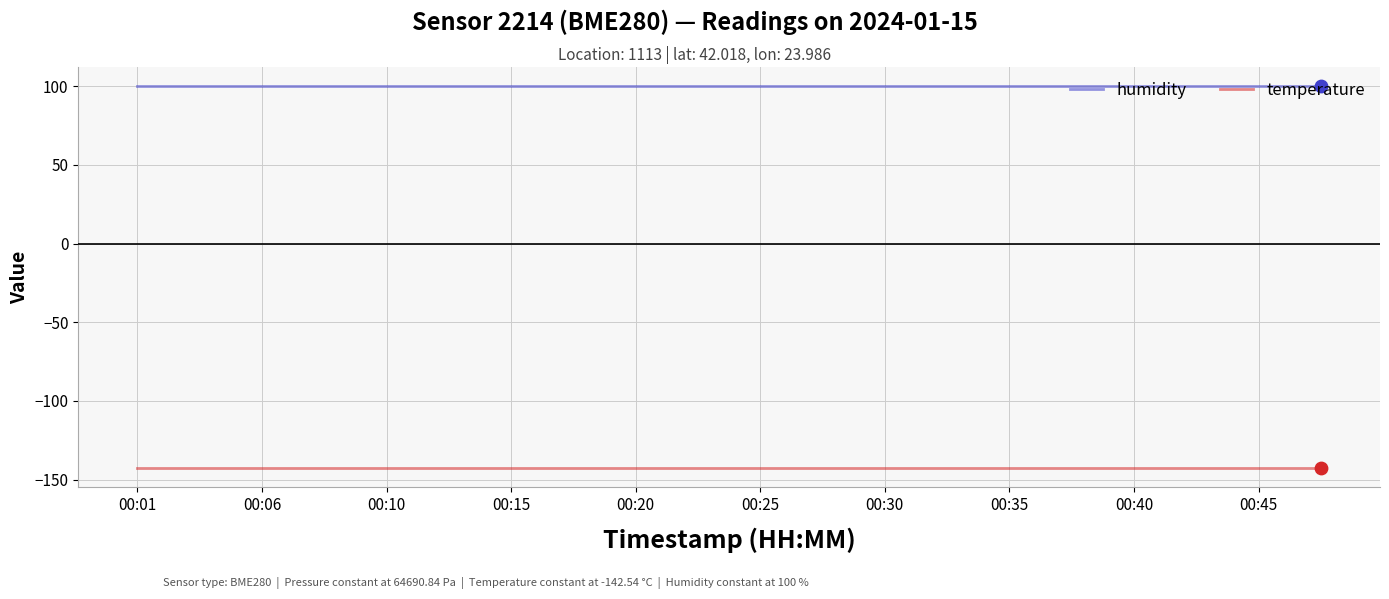

List the series in order of their overall mean, lowest first.

temperature, humidity